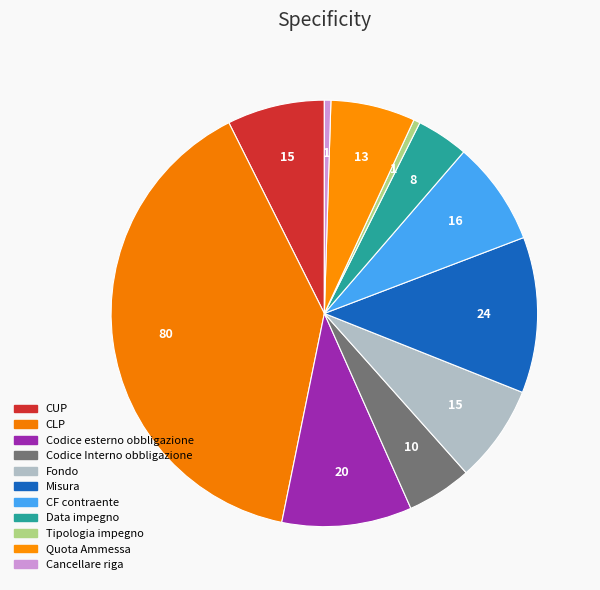

How many slices are in this pie chart?

11